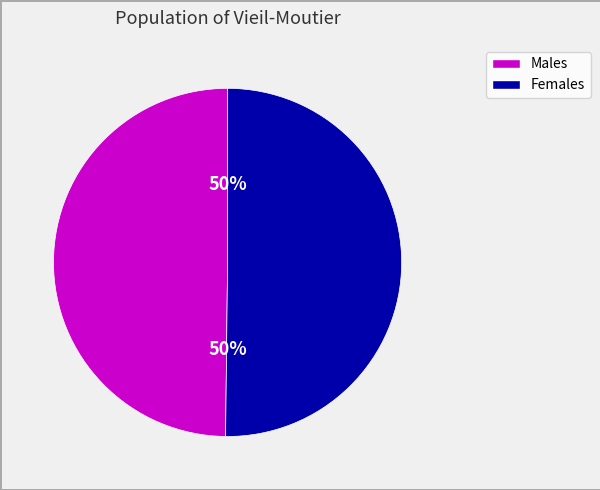

To the nearest percent, what is the average slice percentage?

50%